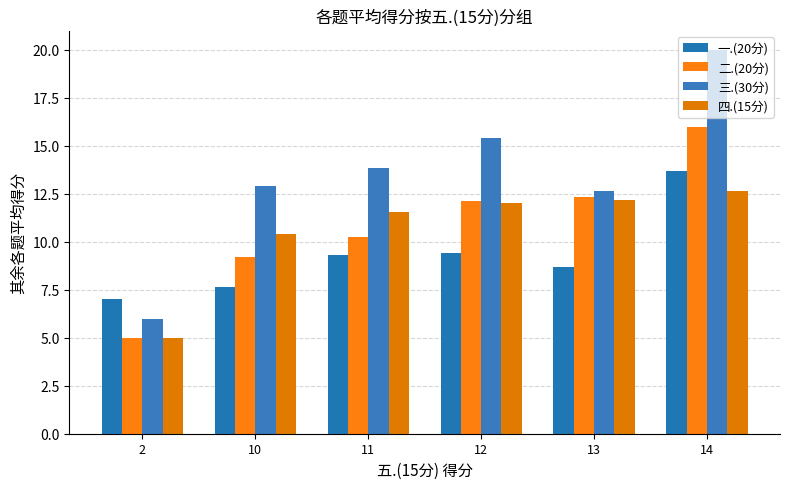

Reading right to left, transcribe all the data shown in this chart.

一.(20分): 14=13.7	13=8.7	12=9.4	11=9.3	10=7.7	2=7.0
二.(20分): 14=16.0	13=12.3	12=12.1	11=10.2	10=9.2	2=5.0
三.(30分): 14=20.0	13=12.7	12=15.4	11=13.8	10=12.9	2=6.0
四.(15分): 14=12.7	13=12.2	12=12.0	11=11.5	10=10.4	2=5.0